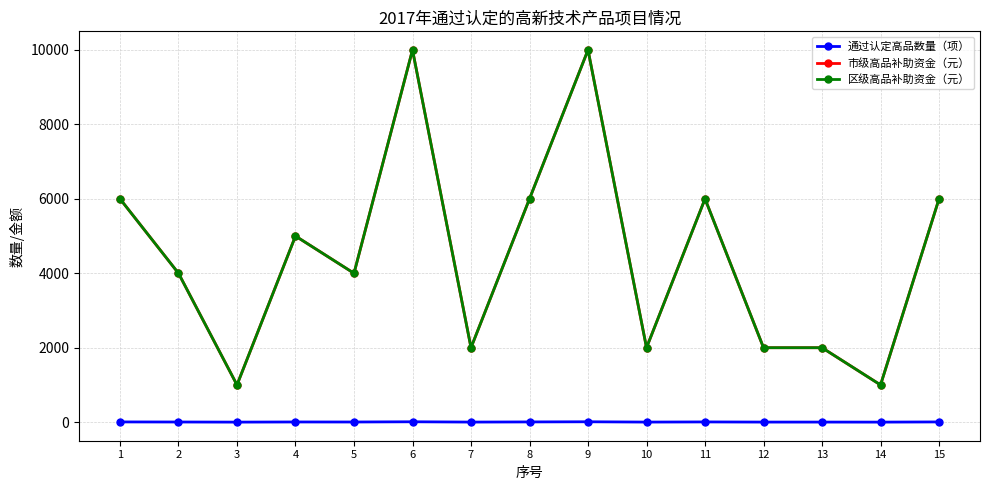

What is the sum of all 区级高品补助资金（元） values?

67000